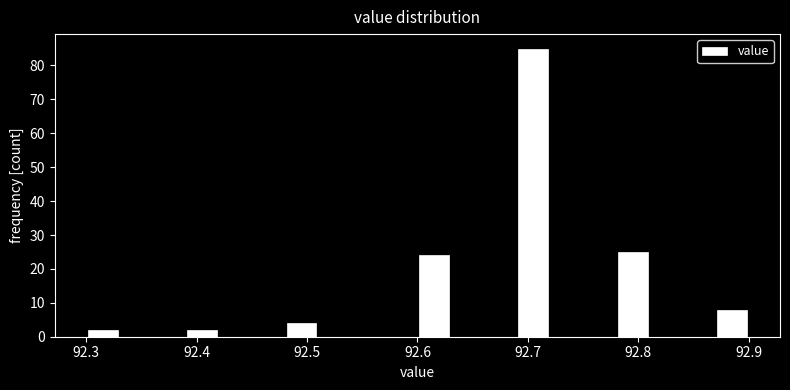

Around what value on the x-axis is the tallest bar? Give the approximate position of its centre, as read against the axis.

92.71